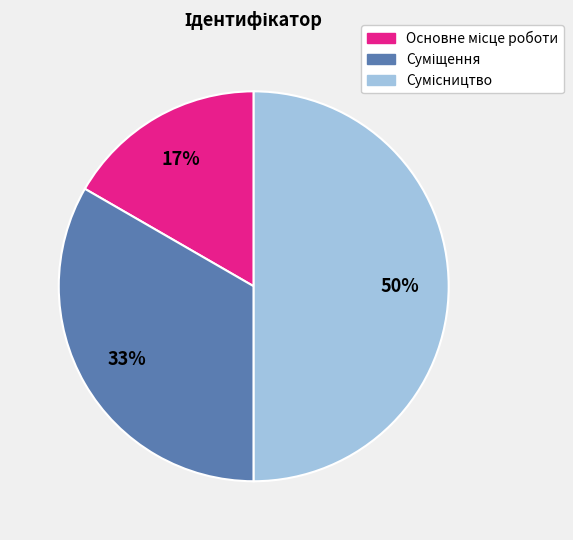

To the nearest percent, what is the average slice percentage?

33%